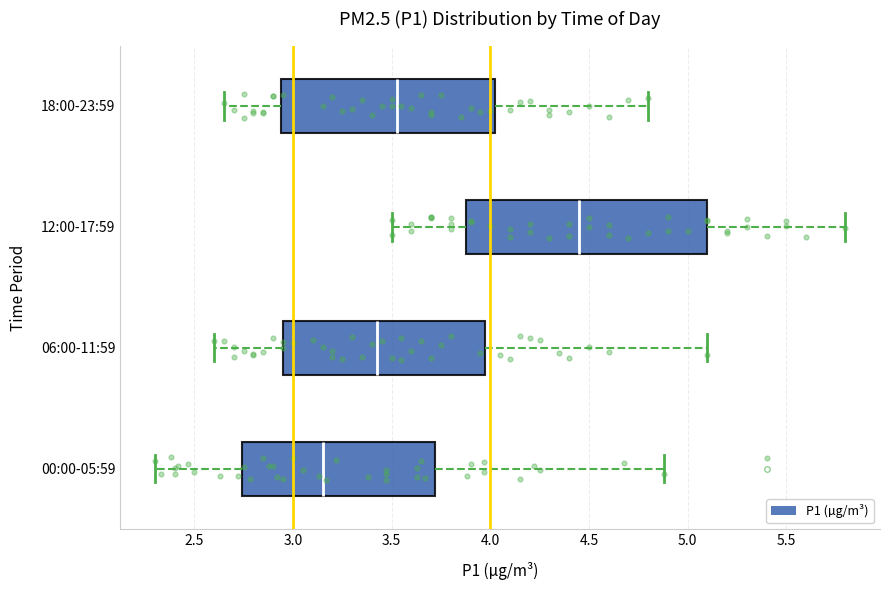

Which box is the widest, from its left edge to its right edge?

12:00-17:59